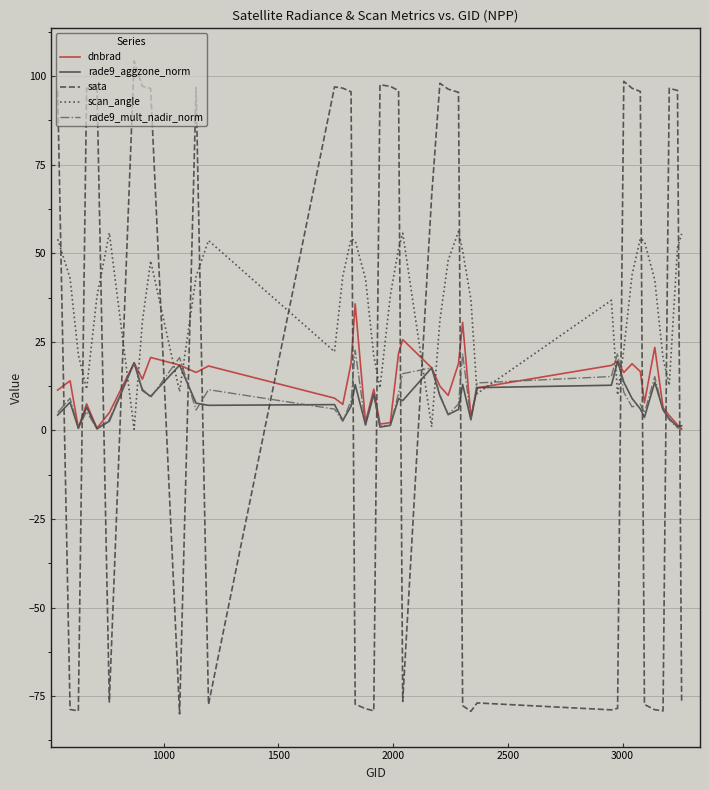

How many lines are shown in the chart?

5